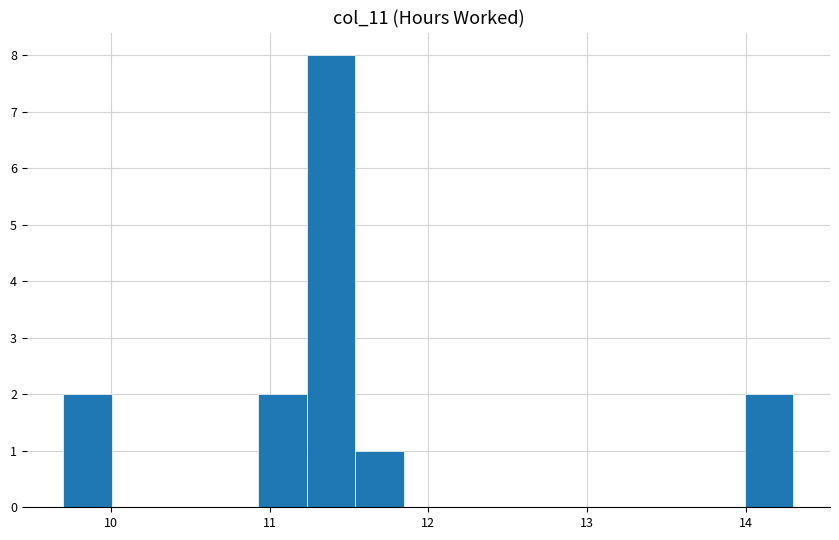

Read against the x-axis, roughly where is the centre of the tallest bar?

11.4